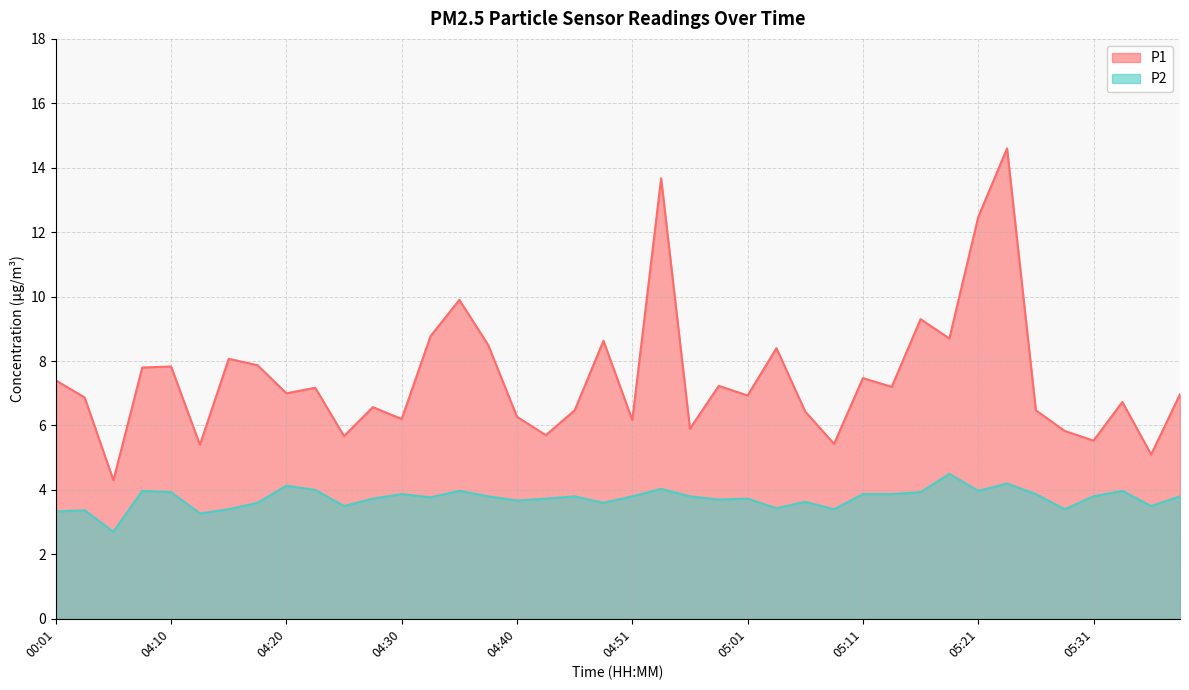

What is the minimum value for P2?

2.7